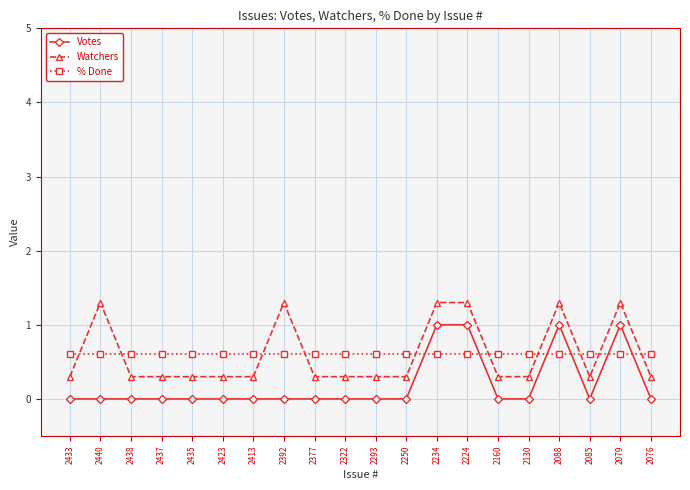

What are all the series names shown in the legend?

Votes, Watchers, % Done